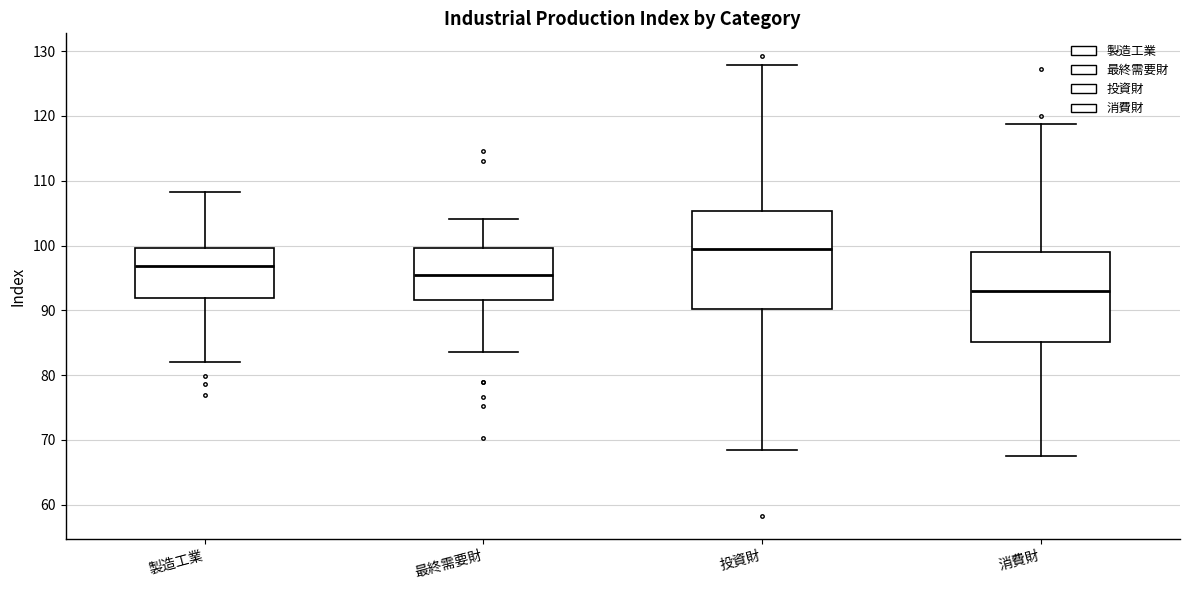

Comparing the boxes themselves (not the whiskers), which one is the tallest?

投資財